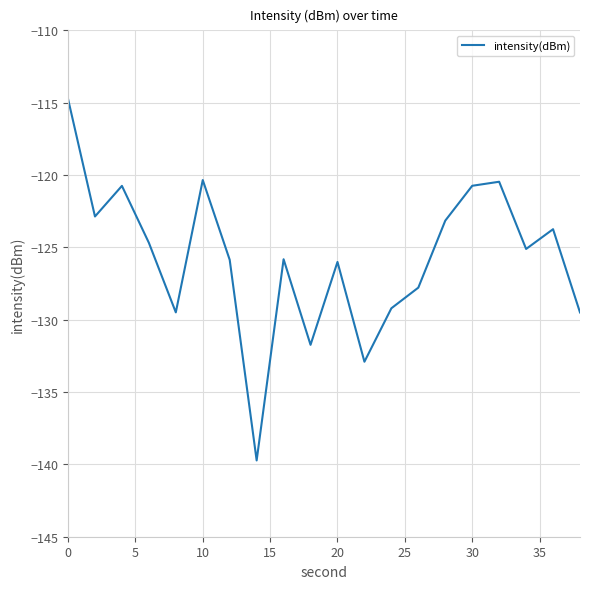

Is this an area chart (filled region under the line)?

No